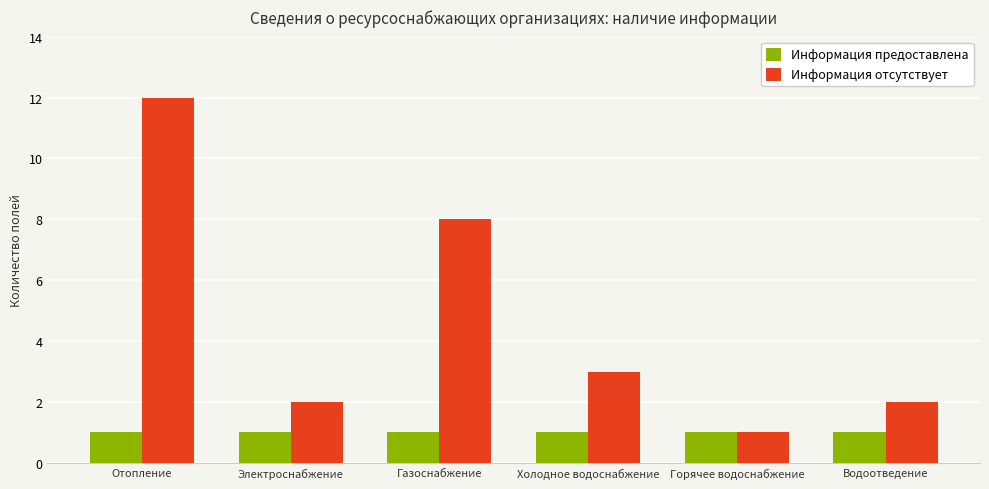

What is the sum of the Информация предоставлена values at Водоотведение and Холодное водоснабжение?

2